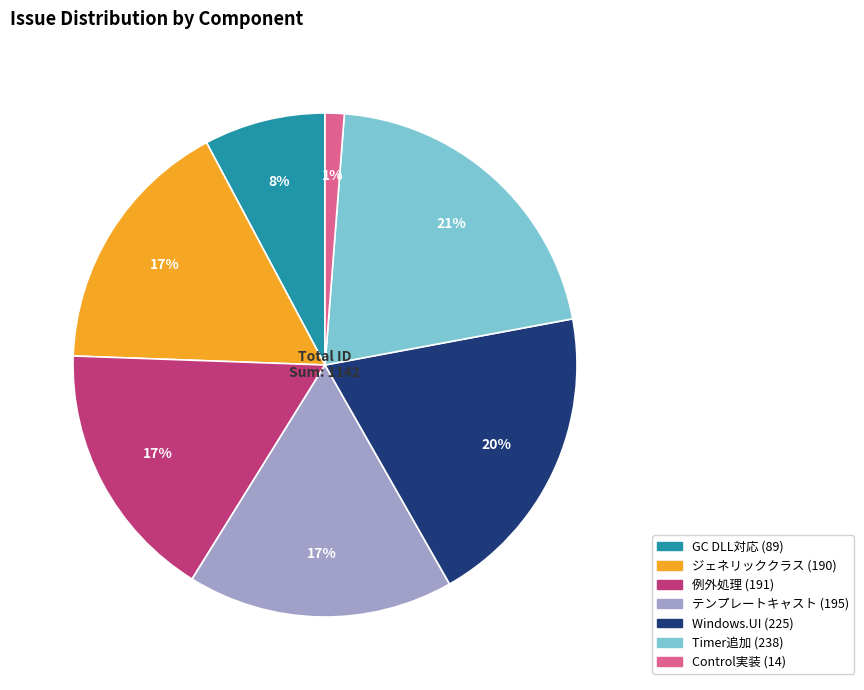

Does any single category account for the majority?

No